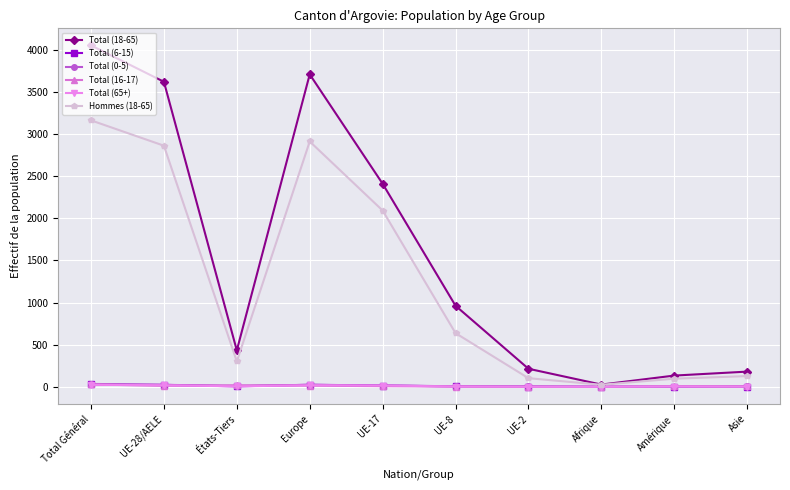

What is the sum of the Total (16-17) values at UE-17 and Asie?

12